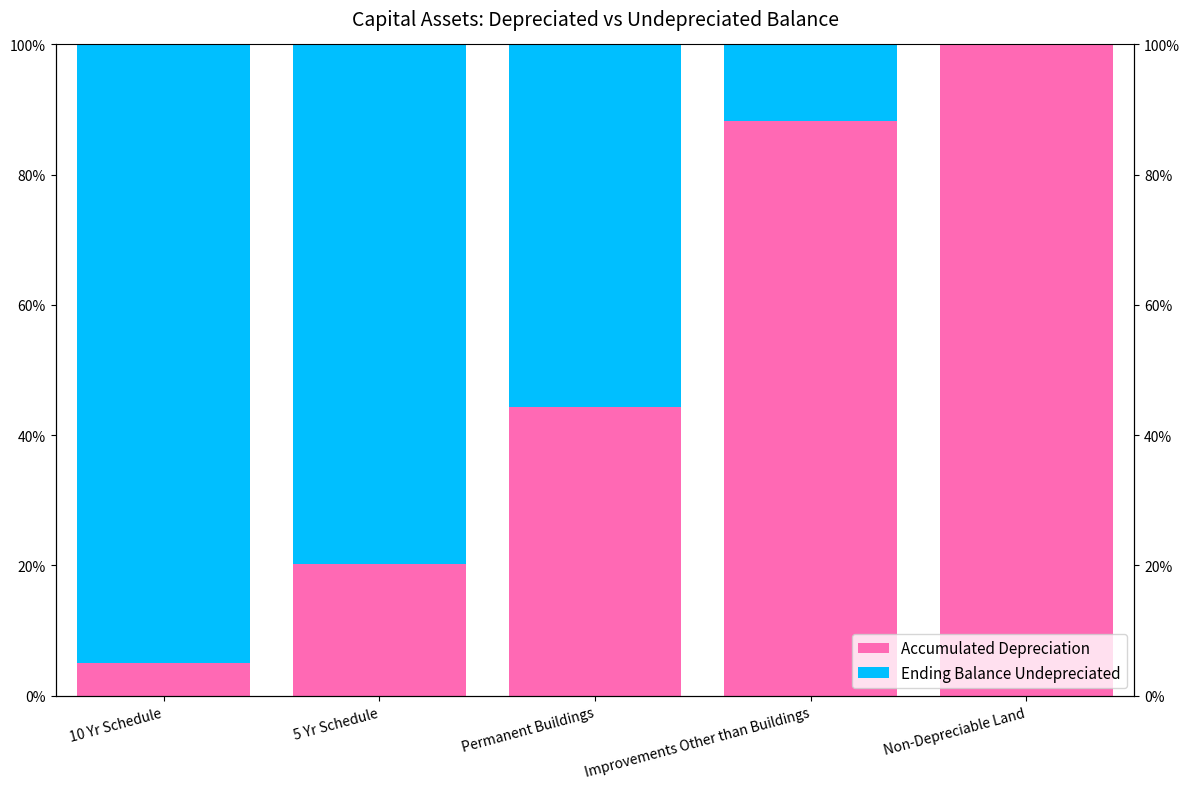

Is the value of Ending Balance Undepreciated at 5 Yr Schedule greater than the value of Accumulated Depreciation at 10 Yr Schedule?

Yes